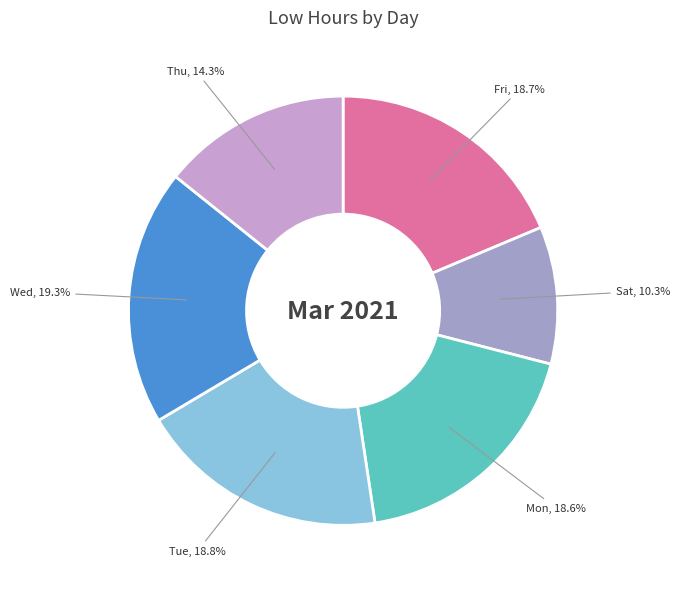

Count the number of slices in the pie.

6